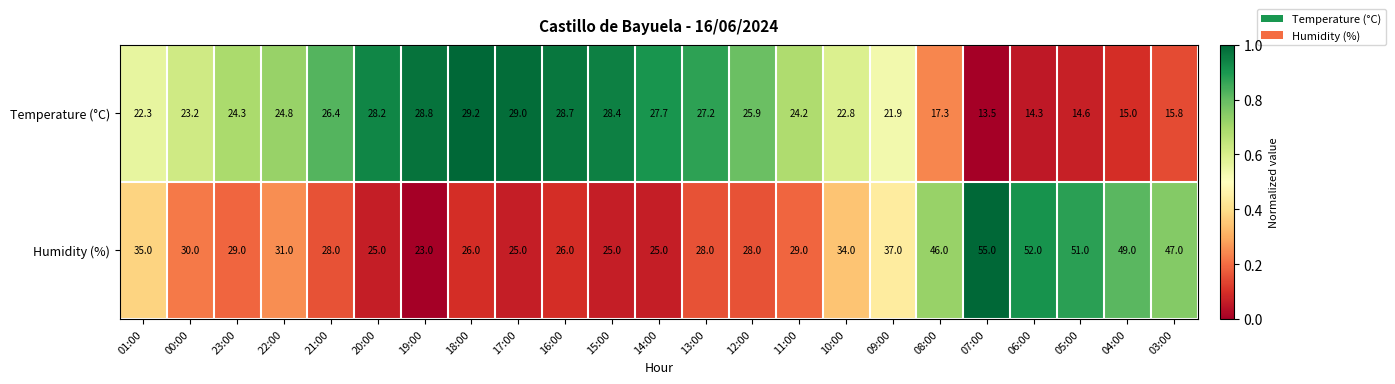

What is the maximum value shown in the chart?

55.0